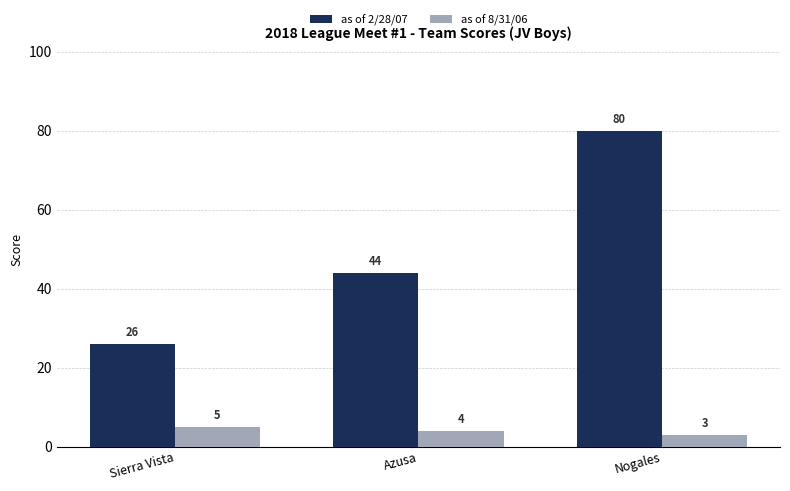

Reading left to right, what are all the values shown in this chart?

as of 2/28/07: Sierra Vista=26	Azusa=44	Nogales=80
as of 8/31/06: Sierra Vista=5	Azusa=4	Nogales=3